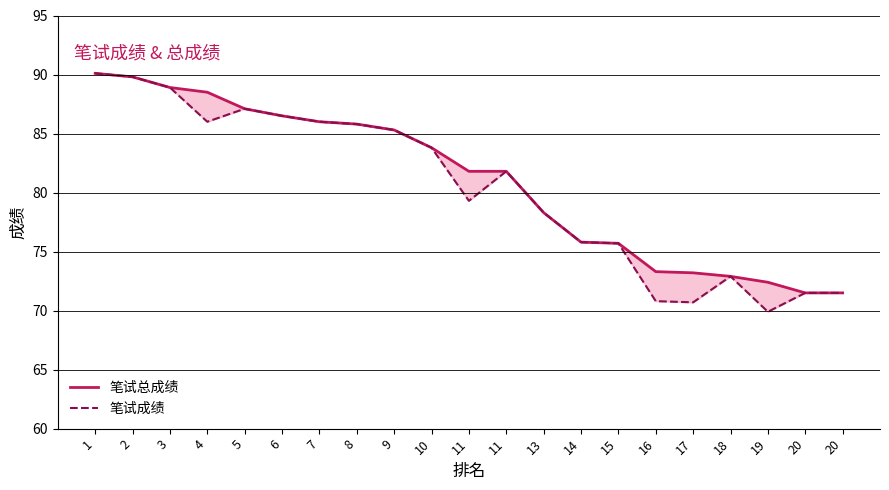

What is the average value of the 笔试总成绩 series?

81.0